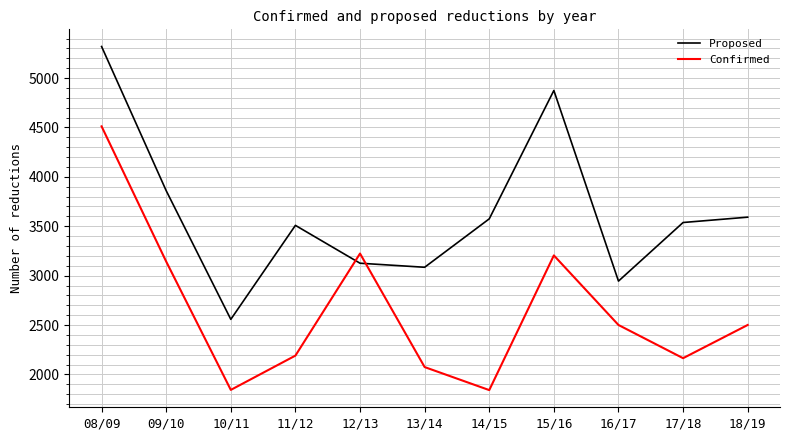

How many interior local valleys does the Proposed series have?

3